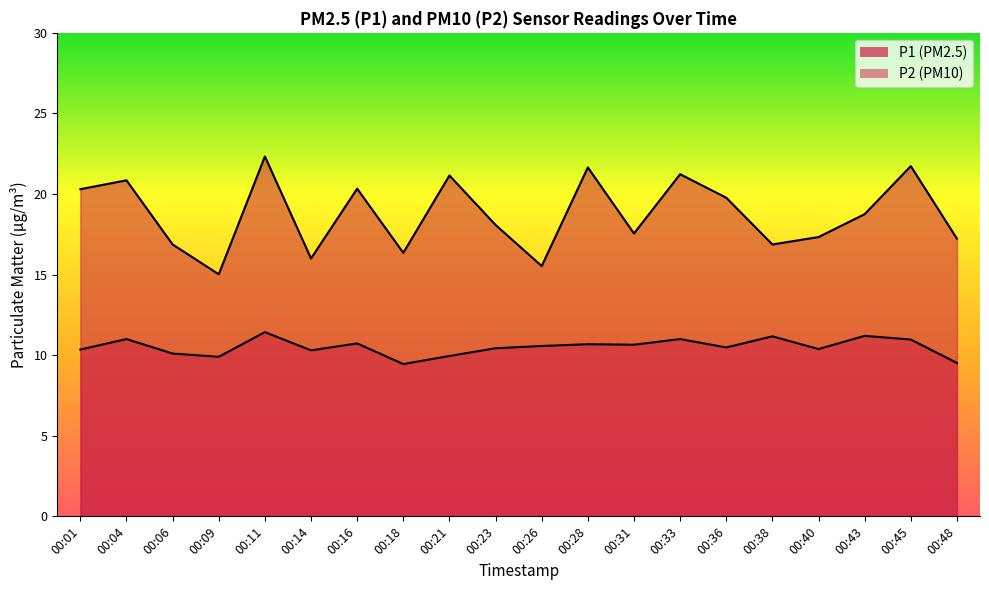

Rank the series by their average value, from lowest to highest.

P2, P1